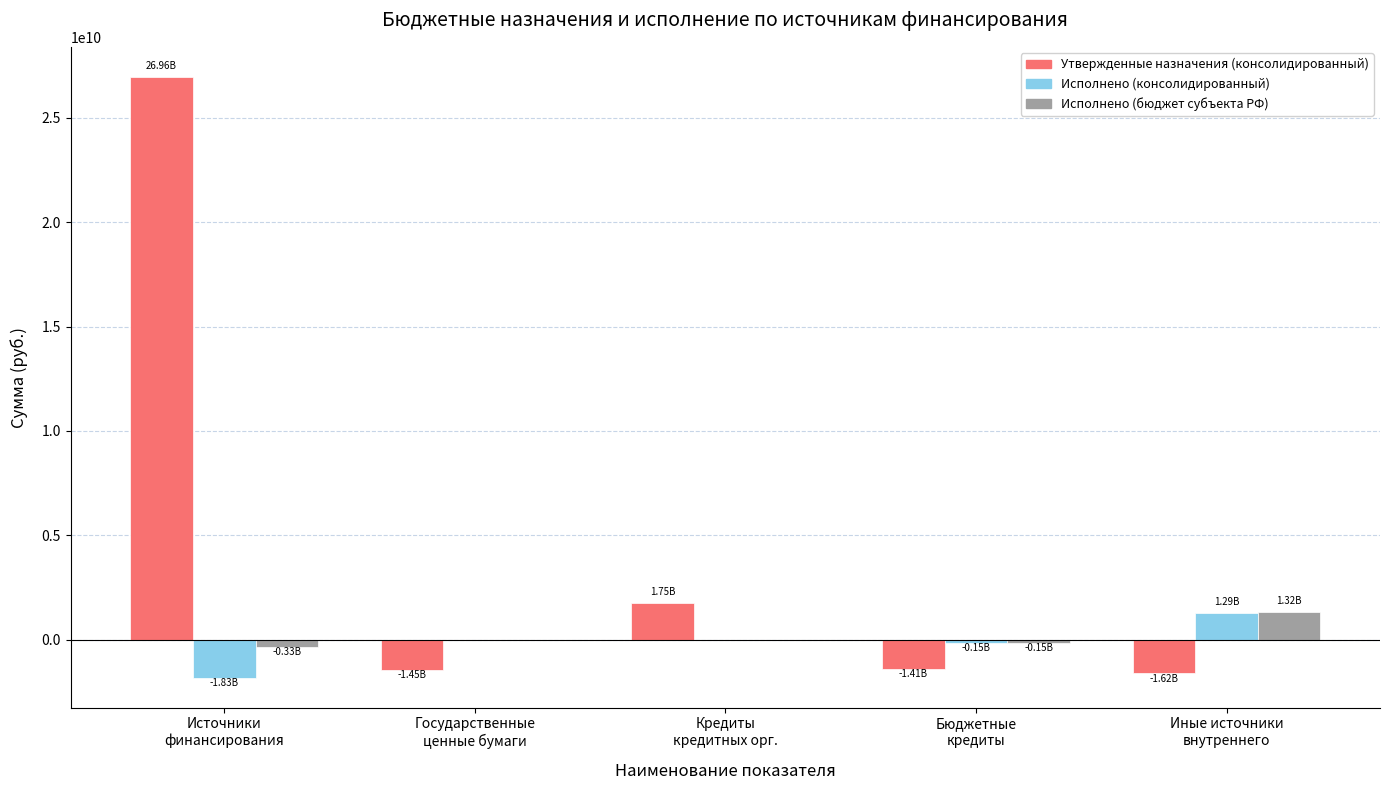

What is the sum of all Исполнено (бюджет субъекта РФ) values?

830314891.5